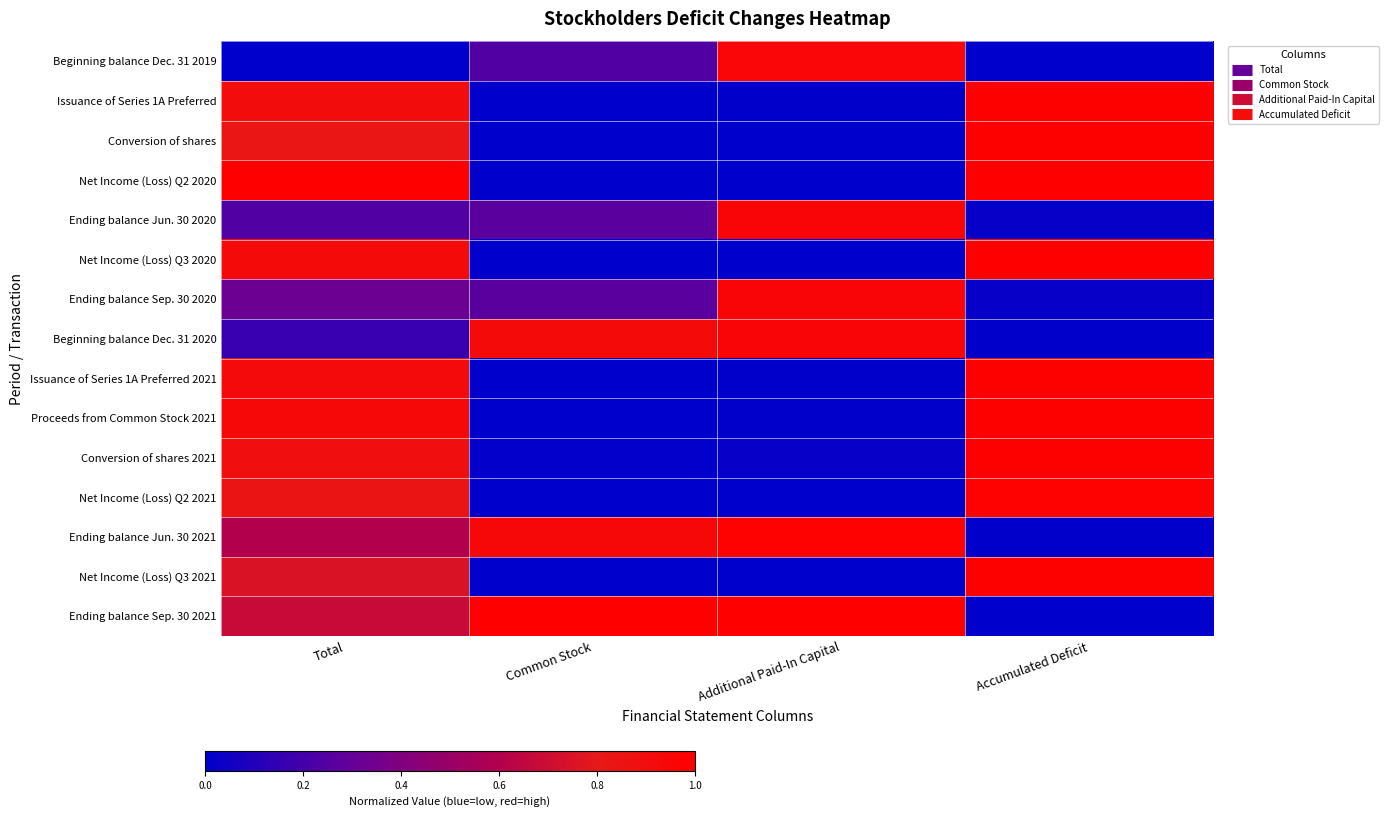

At how many categories does at least one series exceed 0?

4